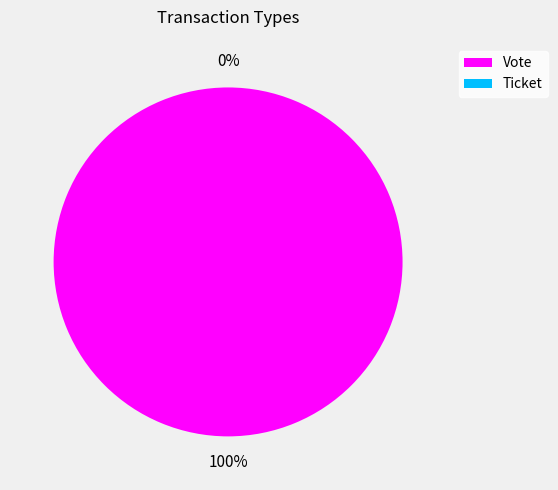

Does Ticket represent more than half of the total?

No